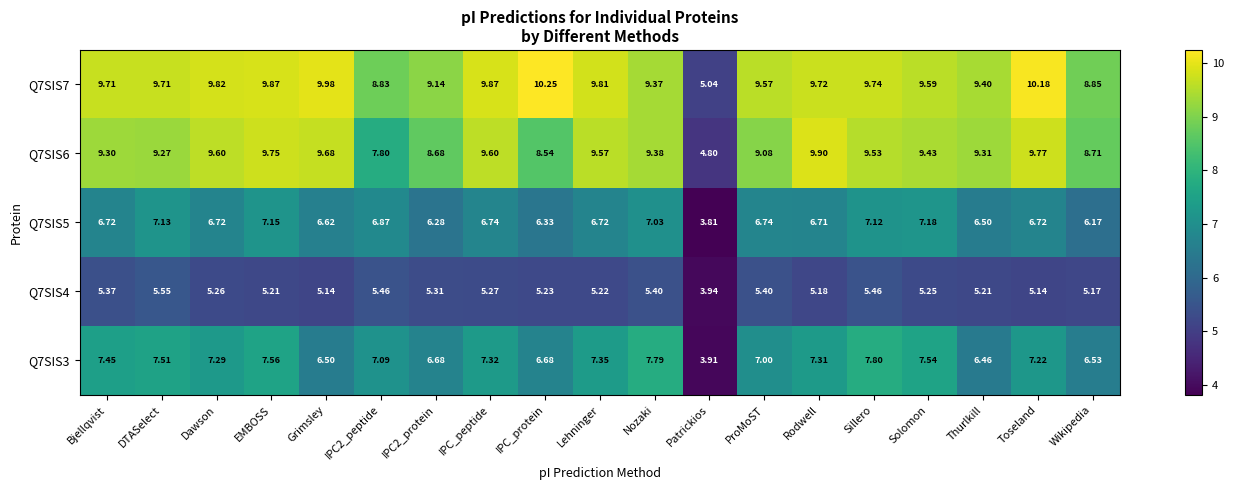

At which label does Q7SIS7 reach its peak?

IPC_protein